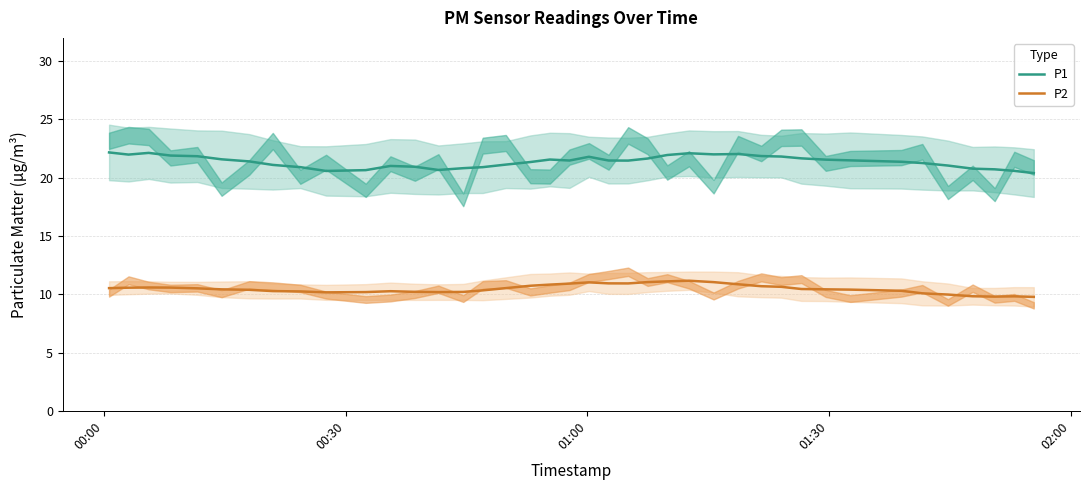

True or false: P2 and P1 cross at least once.

False